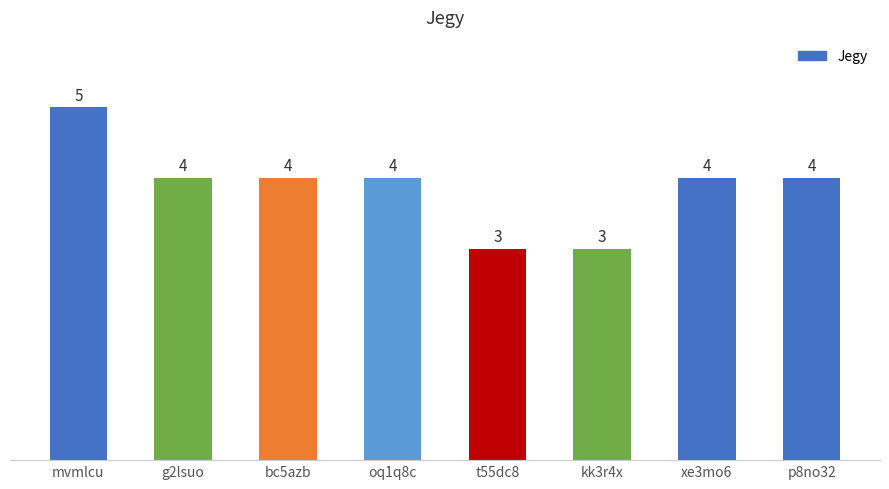

How many series are shown in this chart?

1